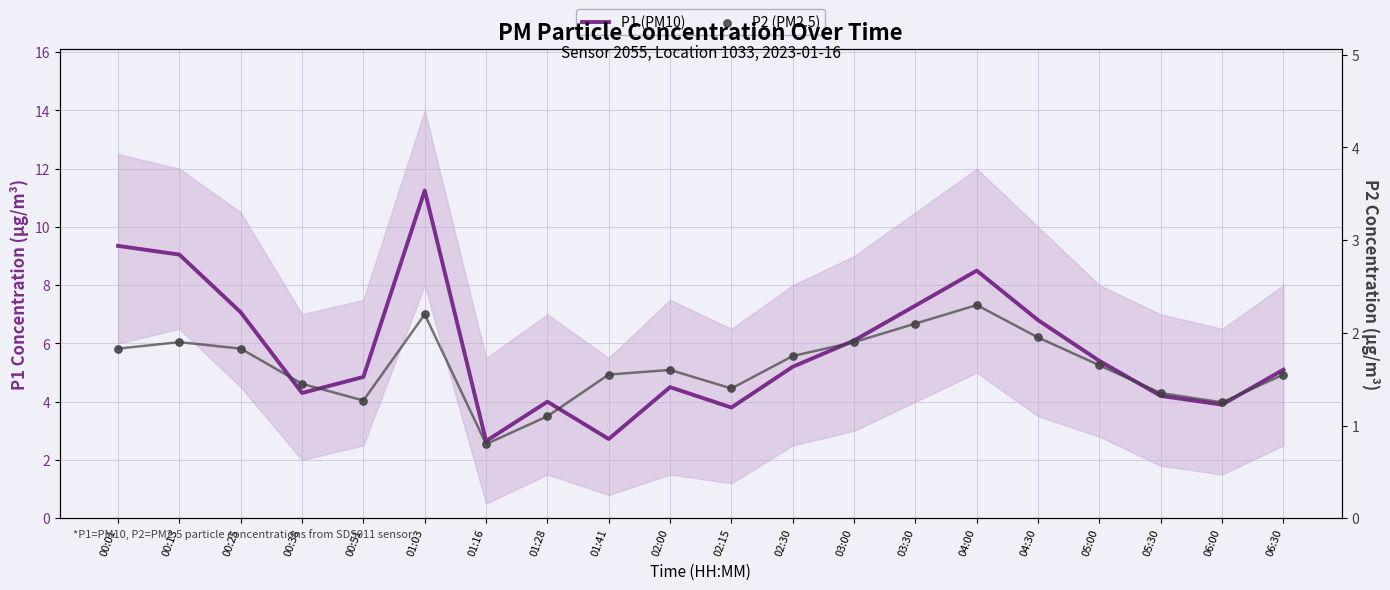

What are all the series names shown in the legend?

P1 (PM10), P2 (PM2.5)